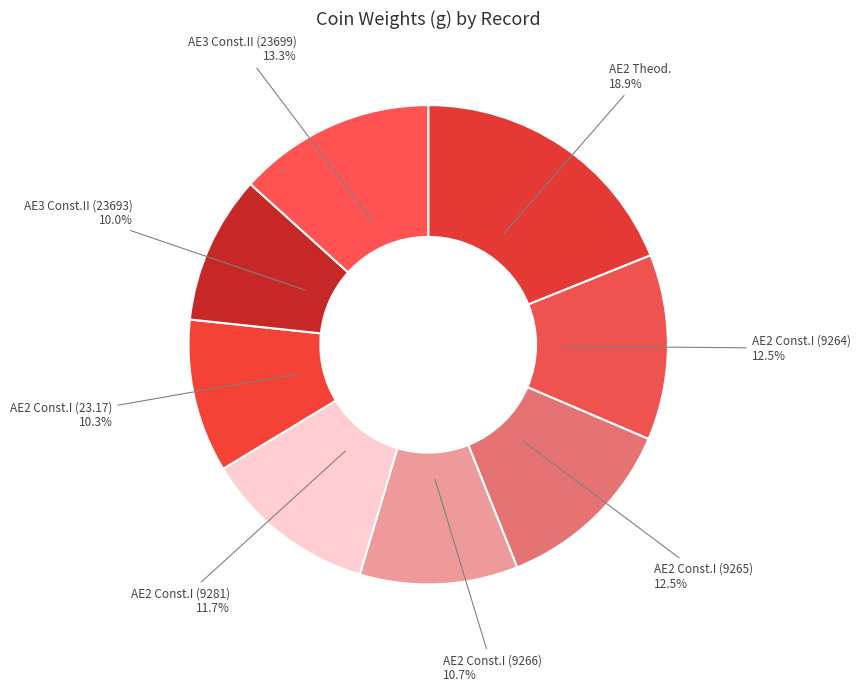

Combined, do AE3 Const.II (23699) and AE2 Const.I (9264) account for over 50%?

No